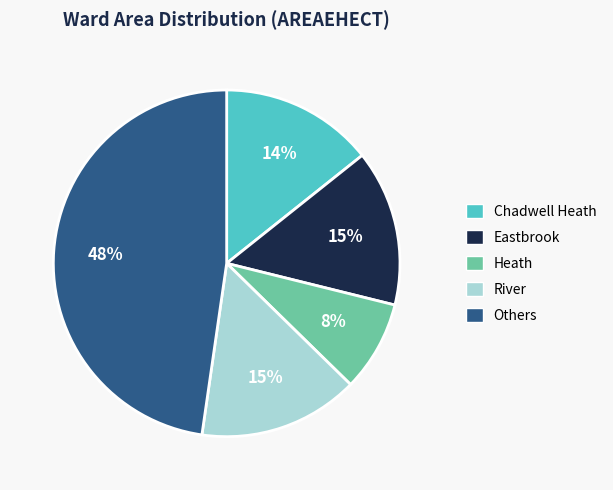

Is there any slice that represents more than half of the pie?

No